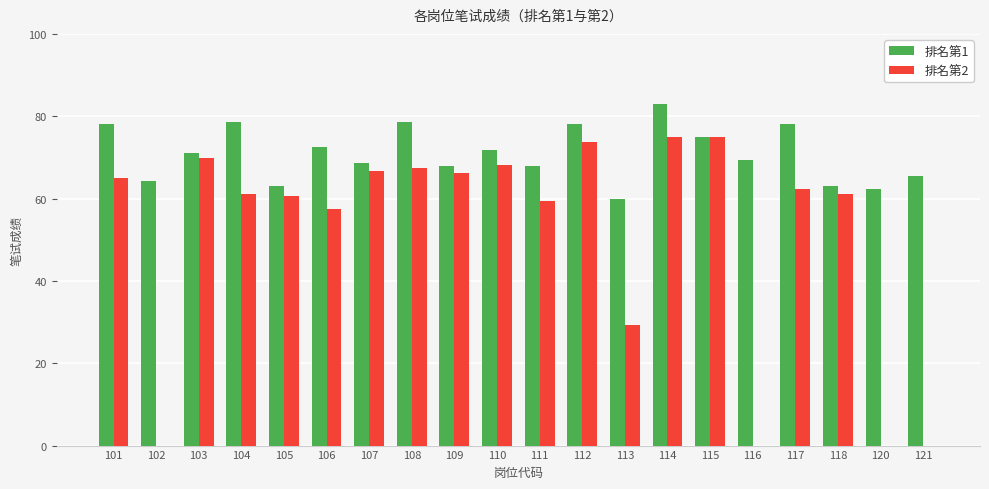

At which category is the sum across all series the highest?

114